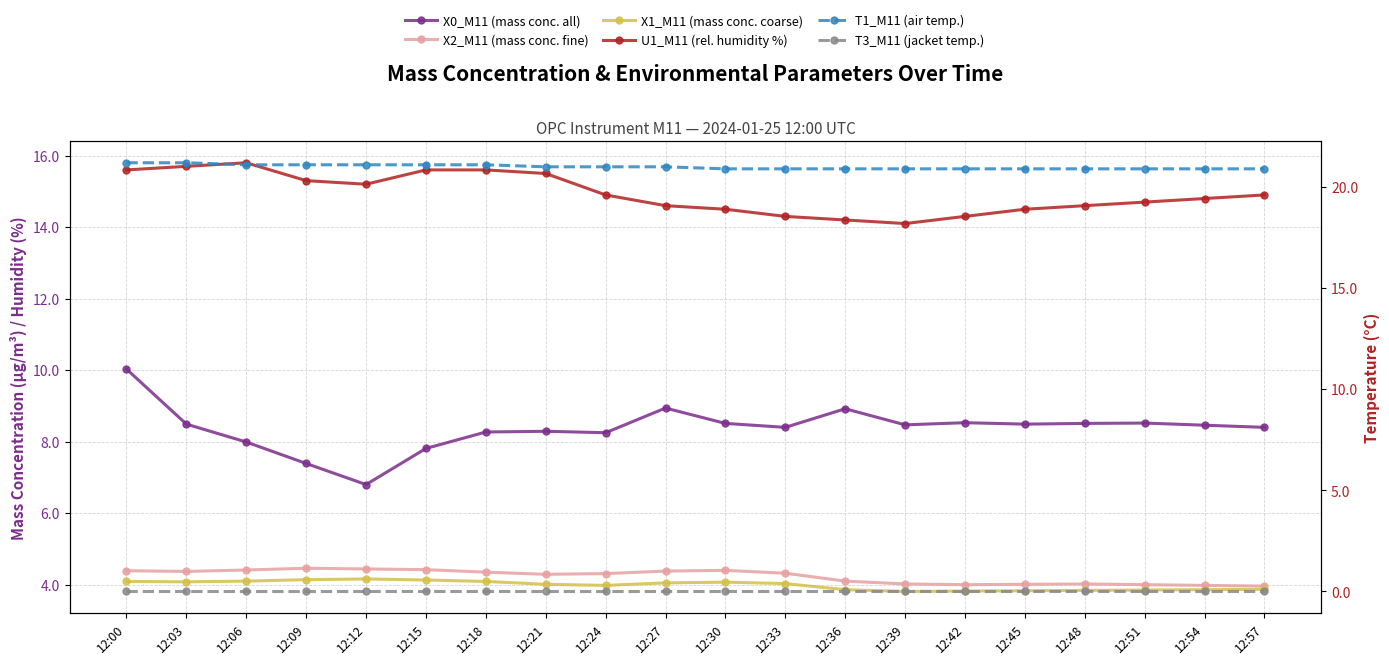

Where is U1_M11 (rel. humidity %) nearest to the value 14?

12:39